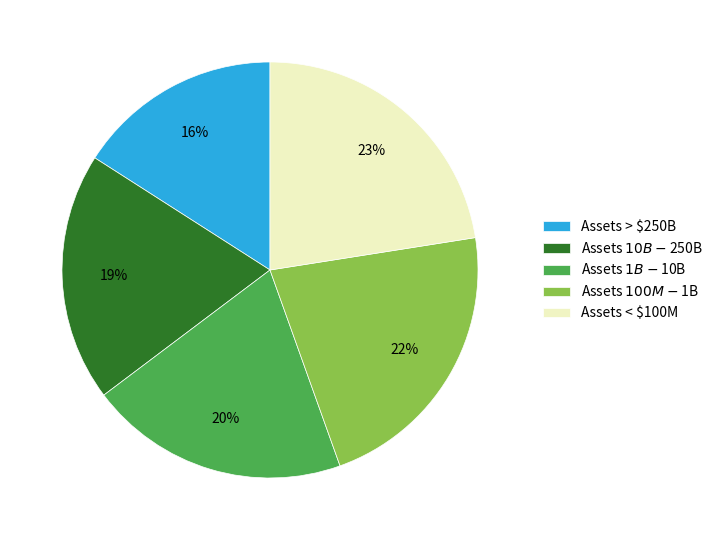

Does any single category account for the majority?

No